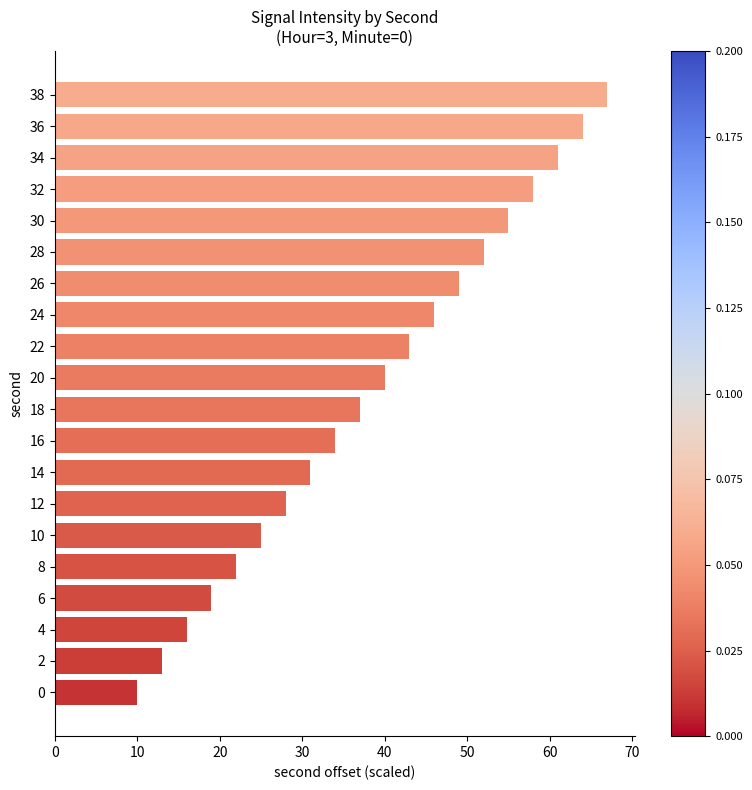

Rank the categories by value from lowest to highest.

0, 2, 4, 6, 8, 10, 12, 14, 16, 18, 20, 22, 24, 26, 28, 30, 32, 34, 36, 38